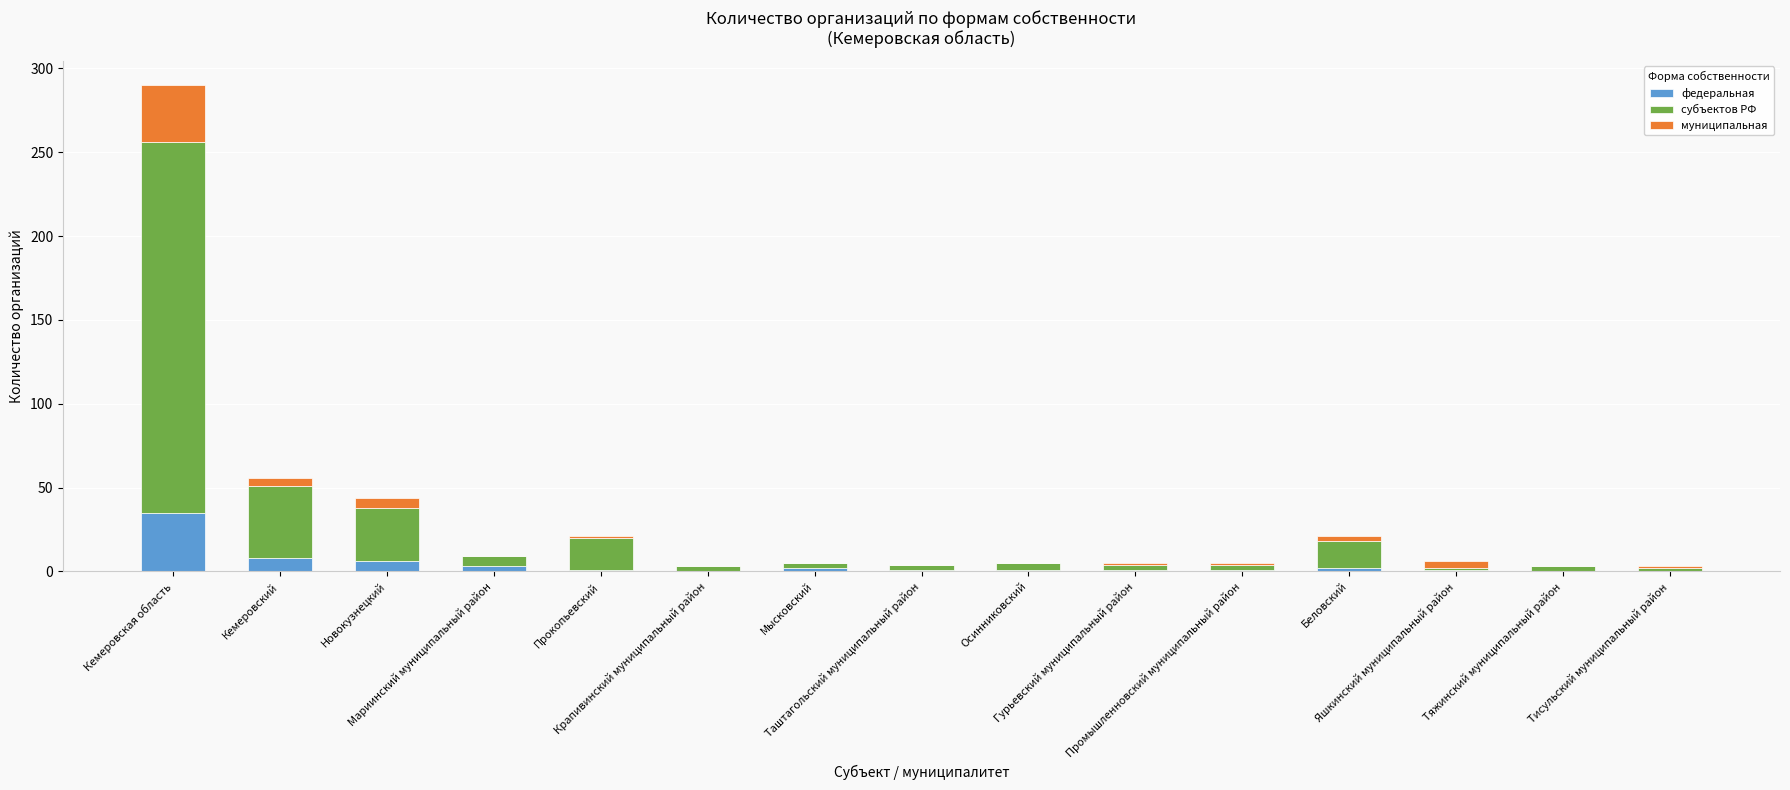

What is the sum of all федеральная values?

62